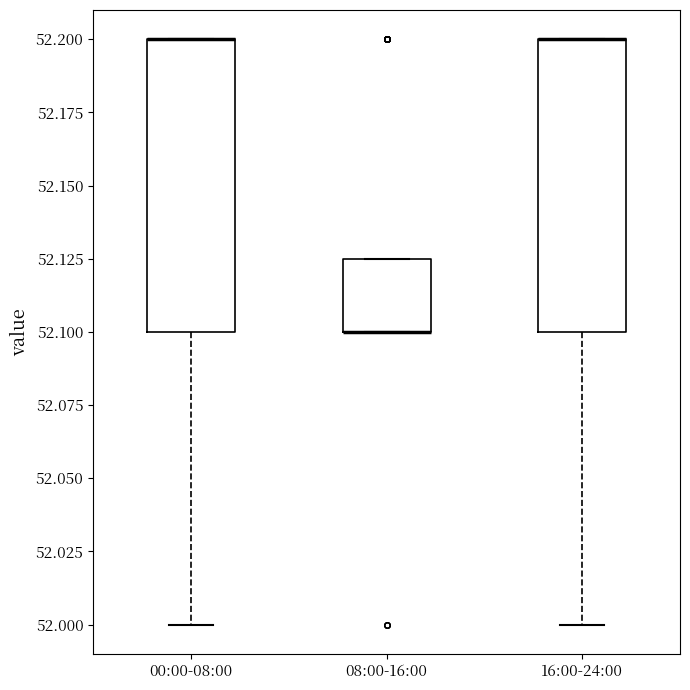

Where is the lower edge of the box for 08:00-16:00 on the y-axis? The values are not printed on the chart, so give them approximately, as read against the axis.

52.100